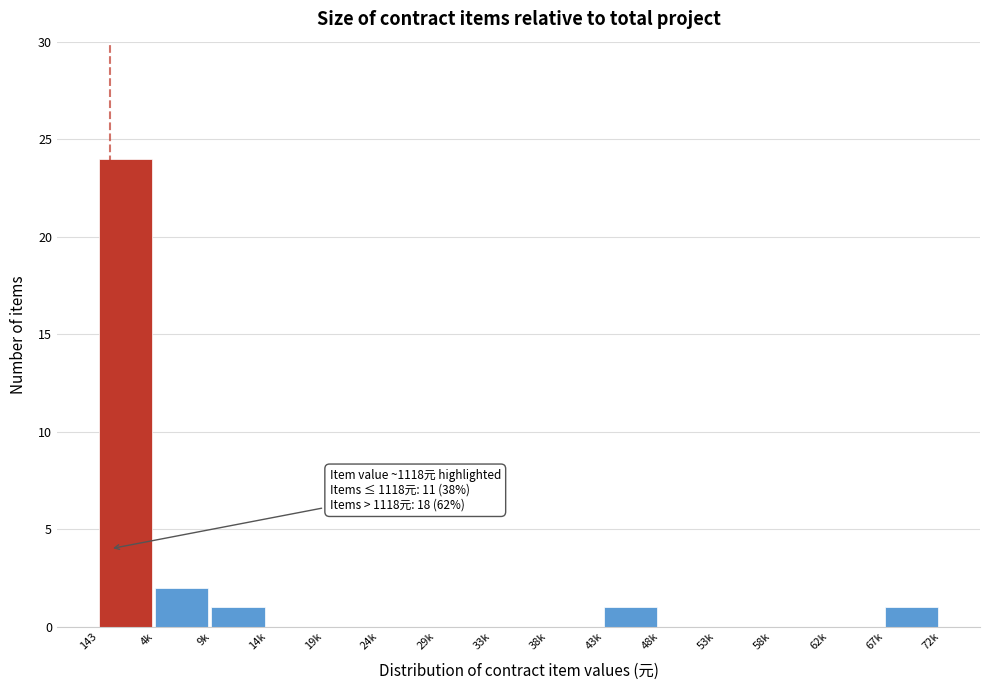

Reading left to right, transcribe all the data shown in this chart.

143=24	4k=2	9k=1	14k=0	19k=0	24k=0	29k=0	33k=0	38k=0	43k=1	48k=0	53k=0	58k=0	62k=0	67k=1